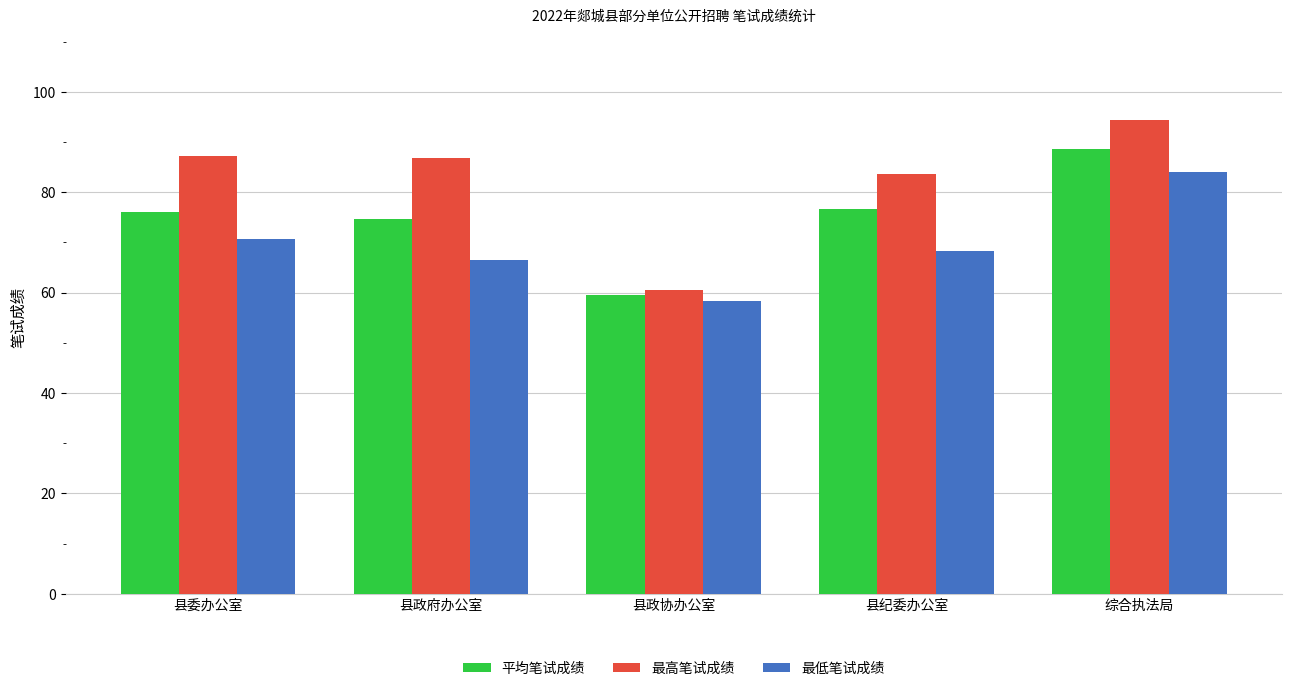

What is the label of the 1st bar from the left?

县委办公室